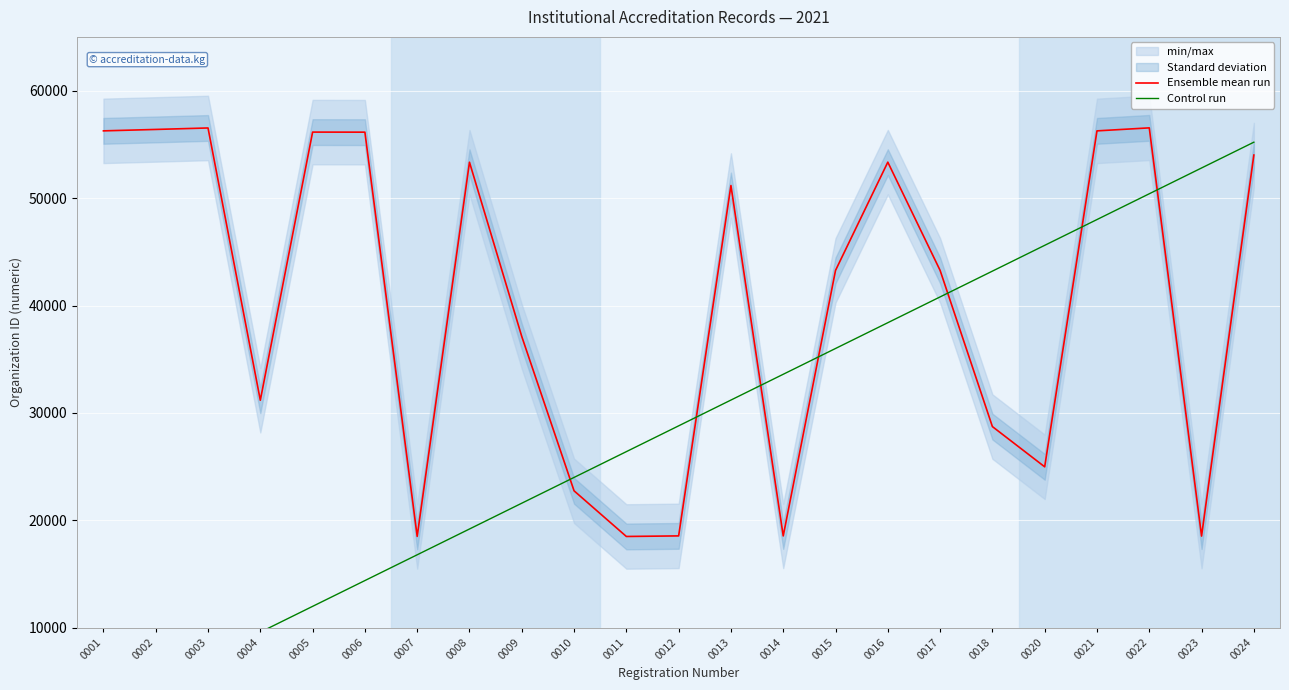

True or false: Control run has more than 0 interior local peaks.

False